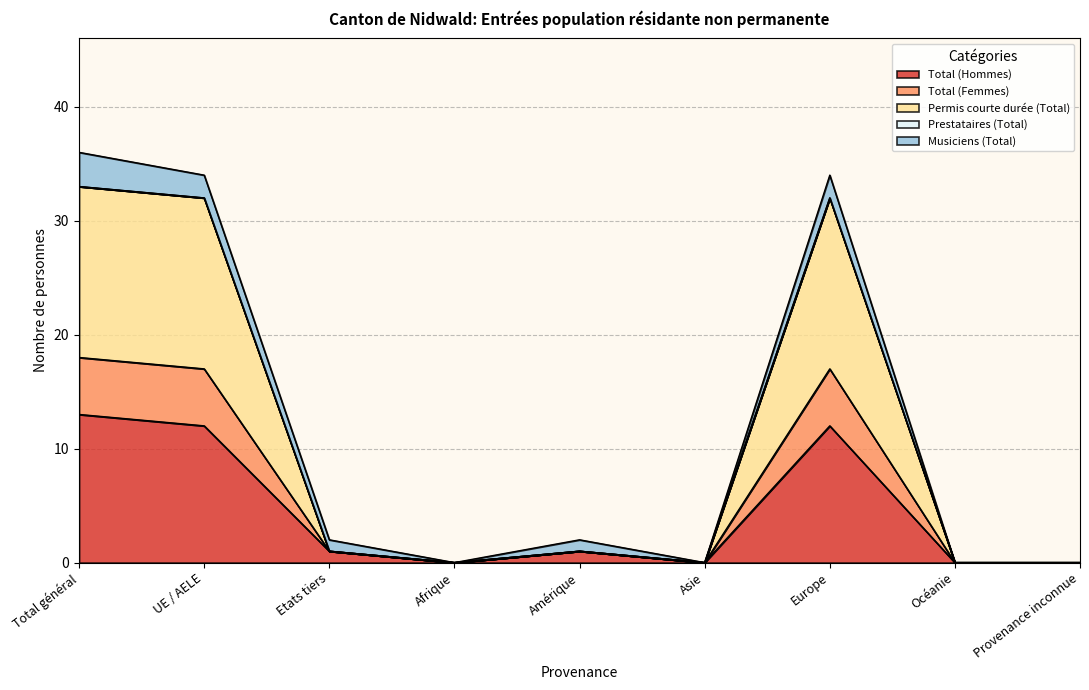

True or false: Permis courte durée (Total) and Total (Femmes) intersect in this chart.

False